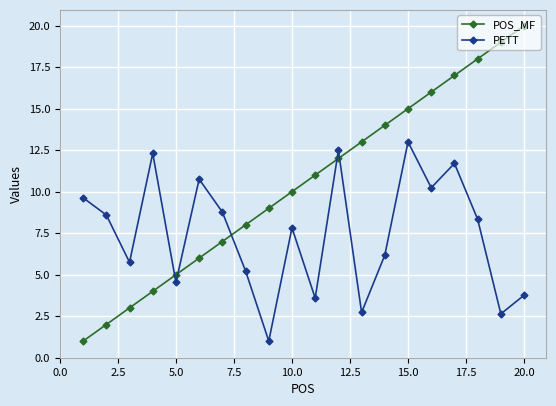

How many interior local valleys does the PETT series have?

7